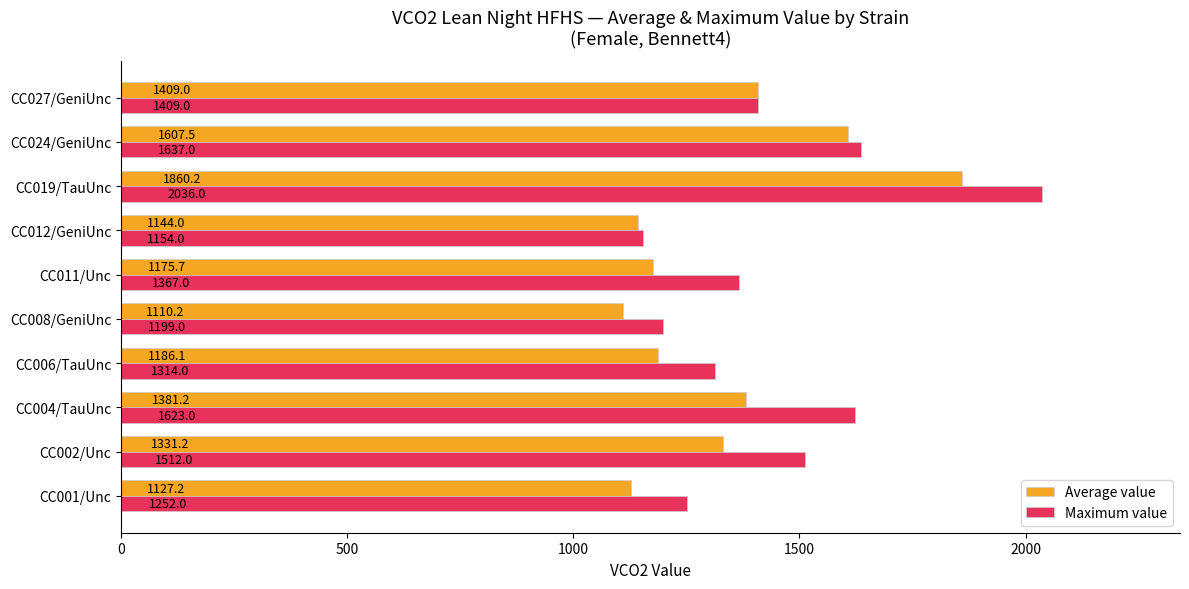

At which label is Maximum value closest to 1595?

CC004/TauUnc